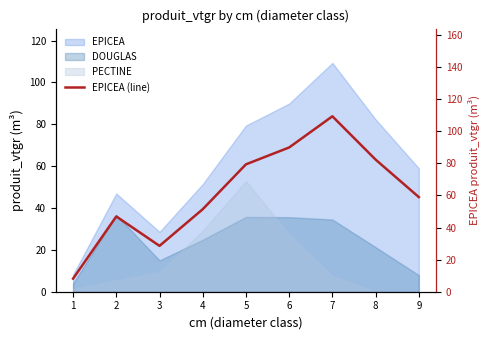

What is the greatest value displayed?

109.3